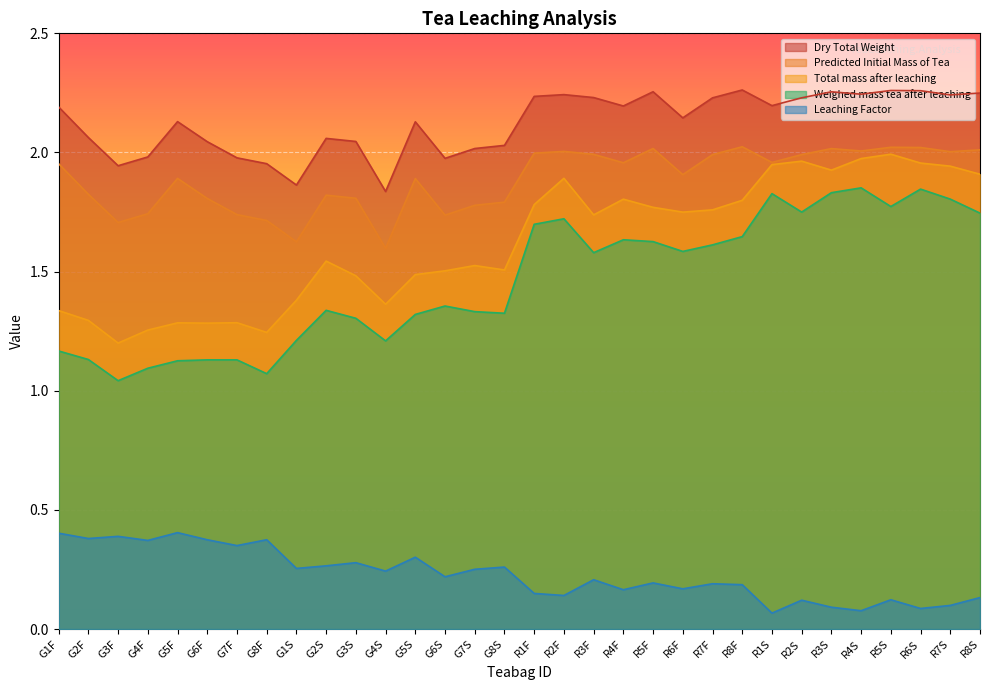

What is the value of the Dry Total Weight point at the 19th from the left?

2.2